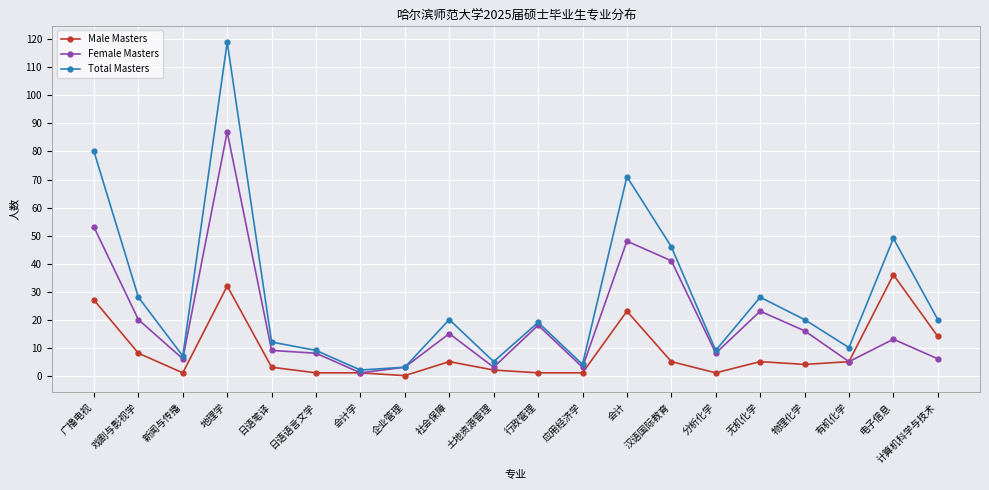

Which series has the largest range (max minus min)?

Total Masters